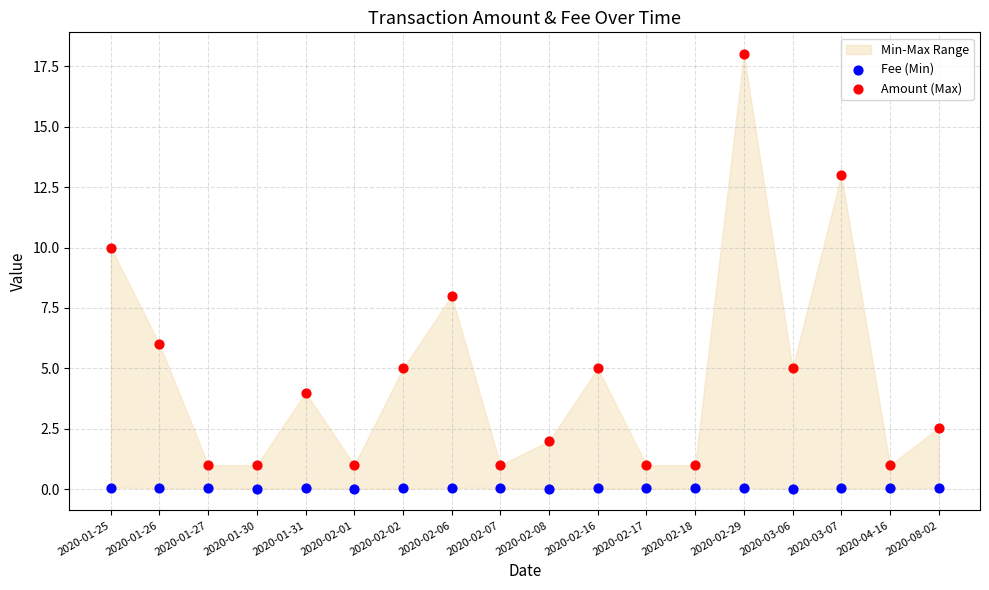

Which series reaches the minimum Y coordinate?

Fee (Min)